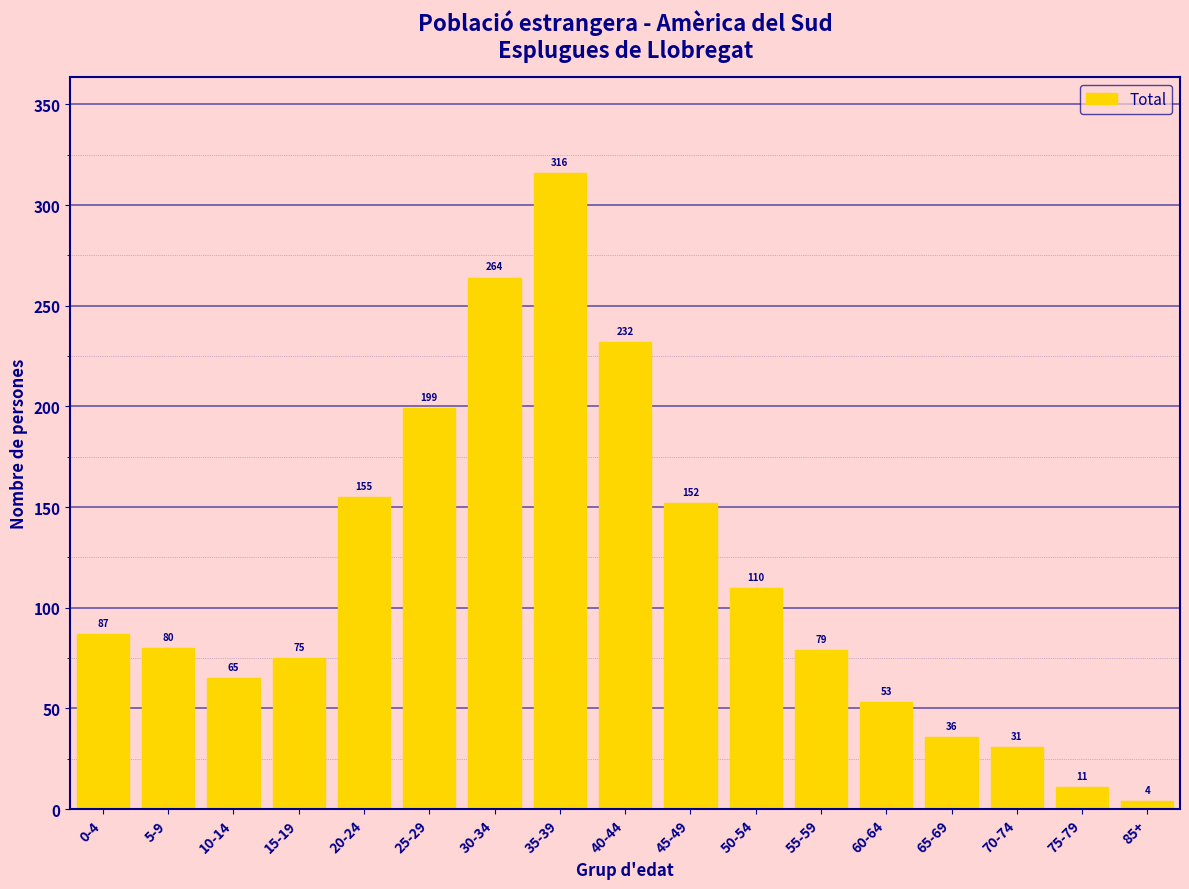

Reading left to right, transcribe all the data shown in this chart.

0-4=87	5-9=80	10-14=65	15-19=75	20-24=155	25-29=199	30-34=264	35-39=316	40-44=232	45-49=152	50-54=110	55-59=79	60-64=53	65-69=36	70-74=31	75-79=11	85+=4